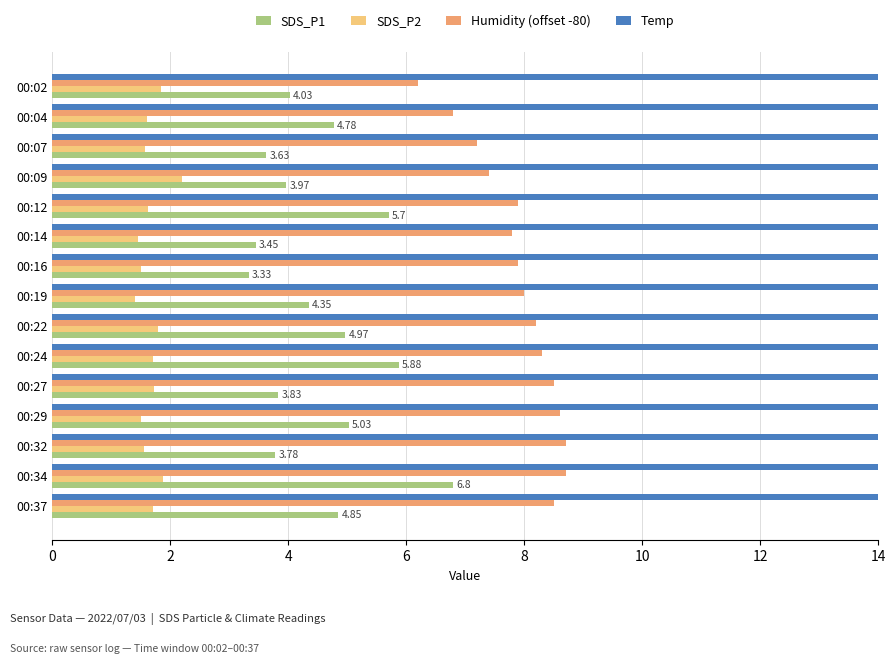

Read the SDS_P1 value at 00:04.

4.8